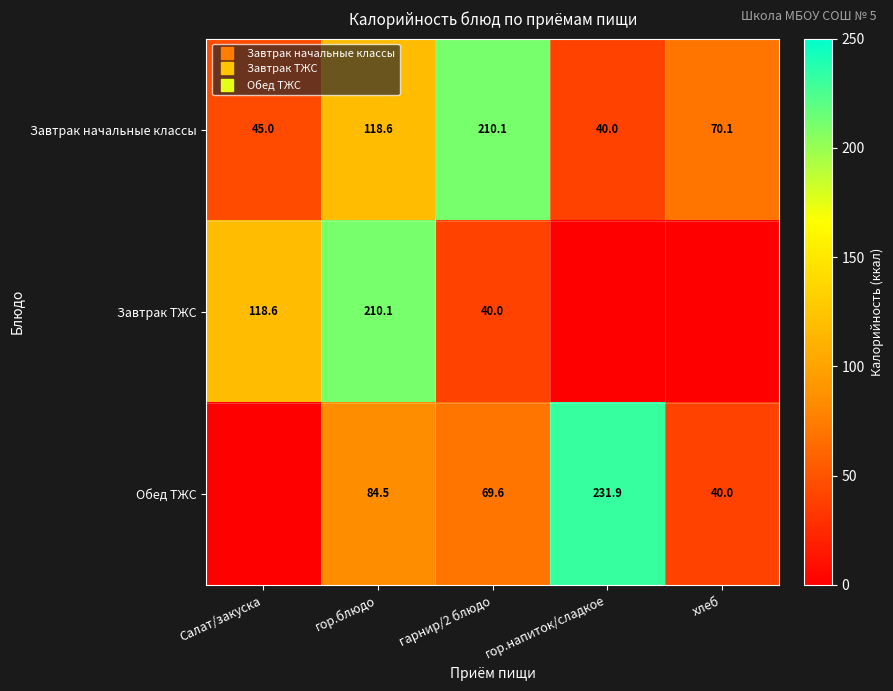

Is it true that Завтрак начальные классы equals 40.0 at гор.напиток/сладкое?

True